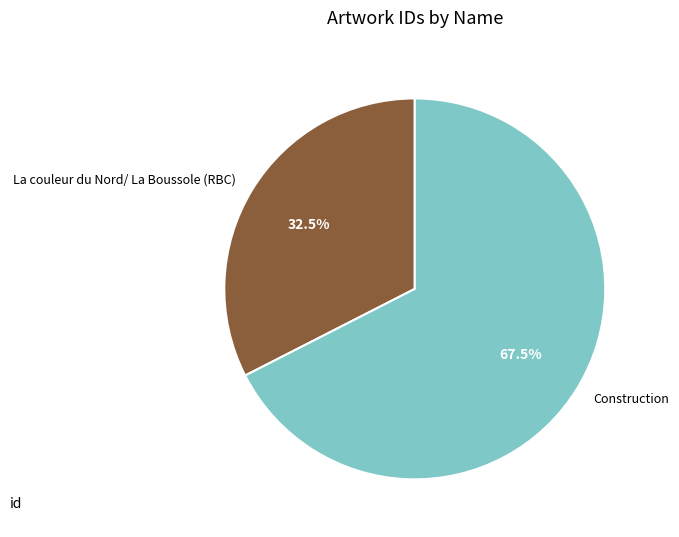

To the nearest percent, what is the difference between the largest and smallest slice percentages?

35%